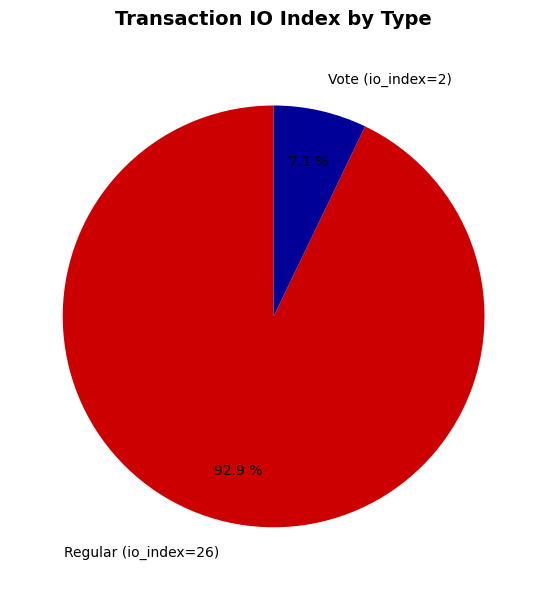

Between Regular (io_index=26) and Vote (io_index=2), which is larger?

Regular (io_index=26)